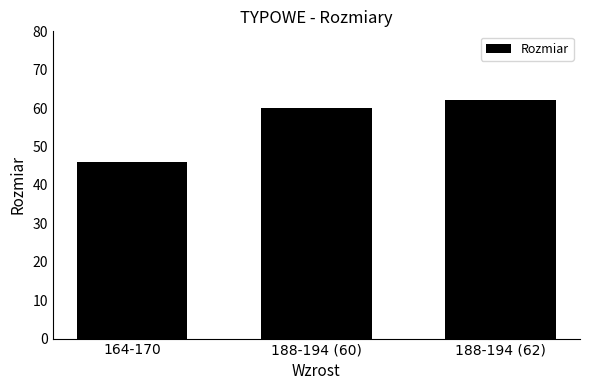

Does the chart contain any negative values?

No